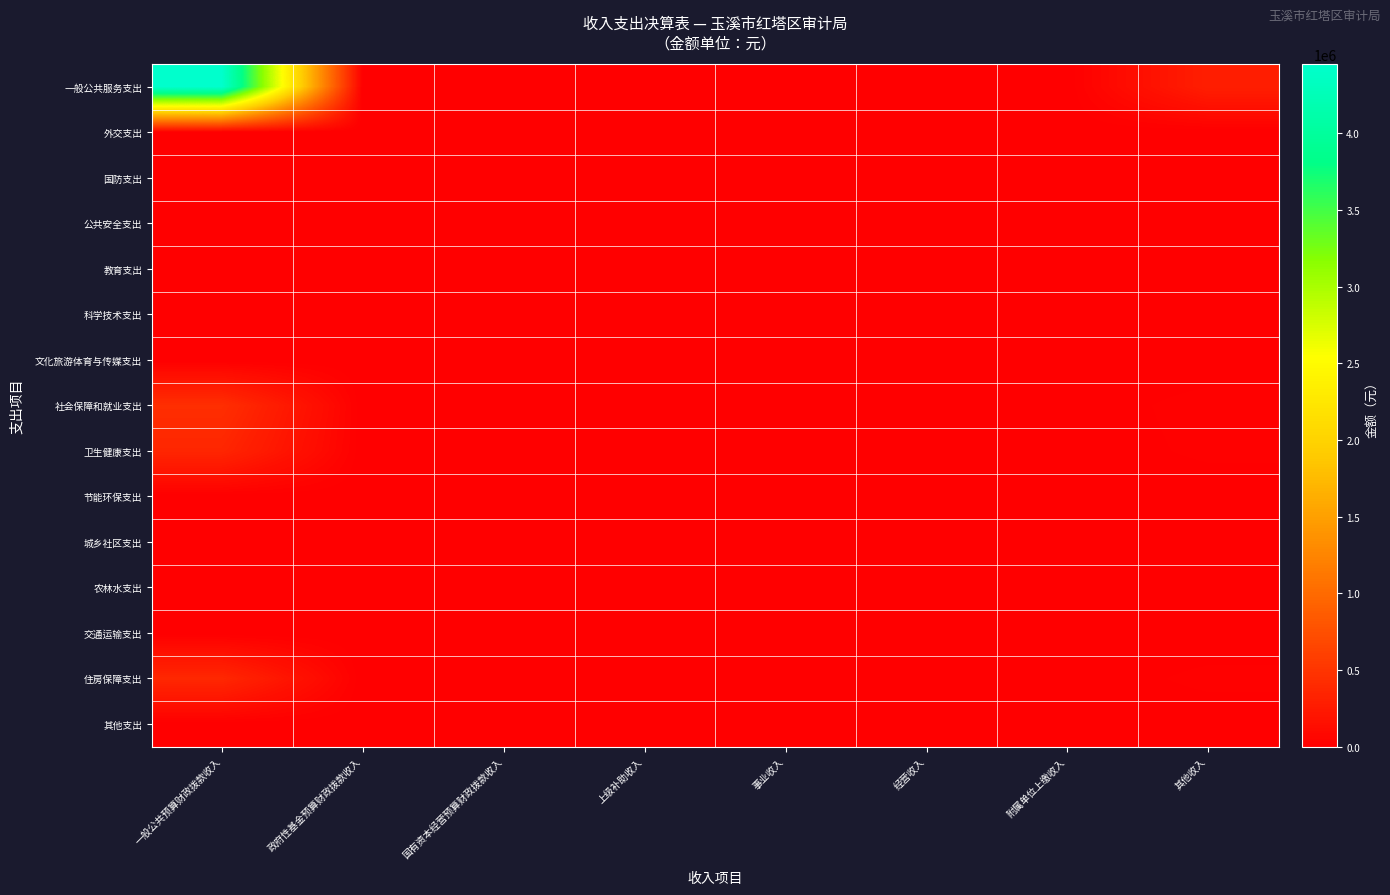

Rank the series by their maximum value, from highest to lowest.

一般公共服务支出, 社会保障和就业支出, 住房保障支出, 卫生健康支出, 外交支出, 国防支出, 公共安全支出, 教育支出, 科学技术支出, 文化旅游体育与传媒支出, 节能环保支出, 城乡社区支出, 农林水支出, 交通运输支出, 其他支出